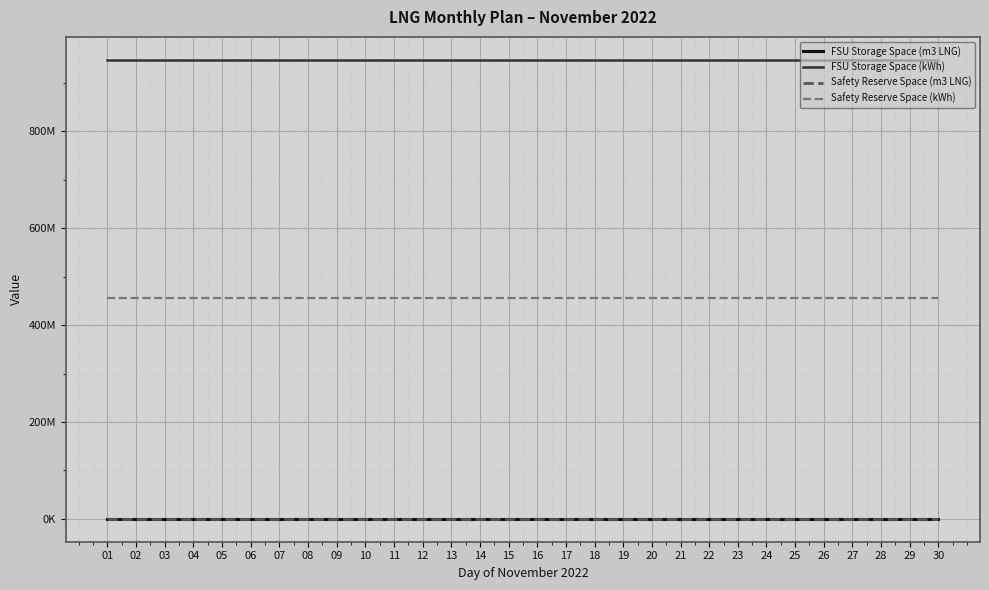

Does the chart display data point markers on the line(s)?

No